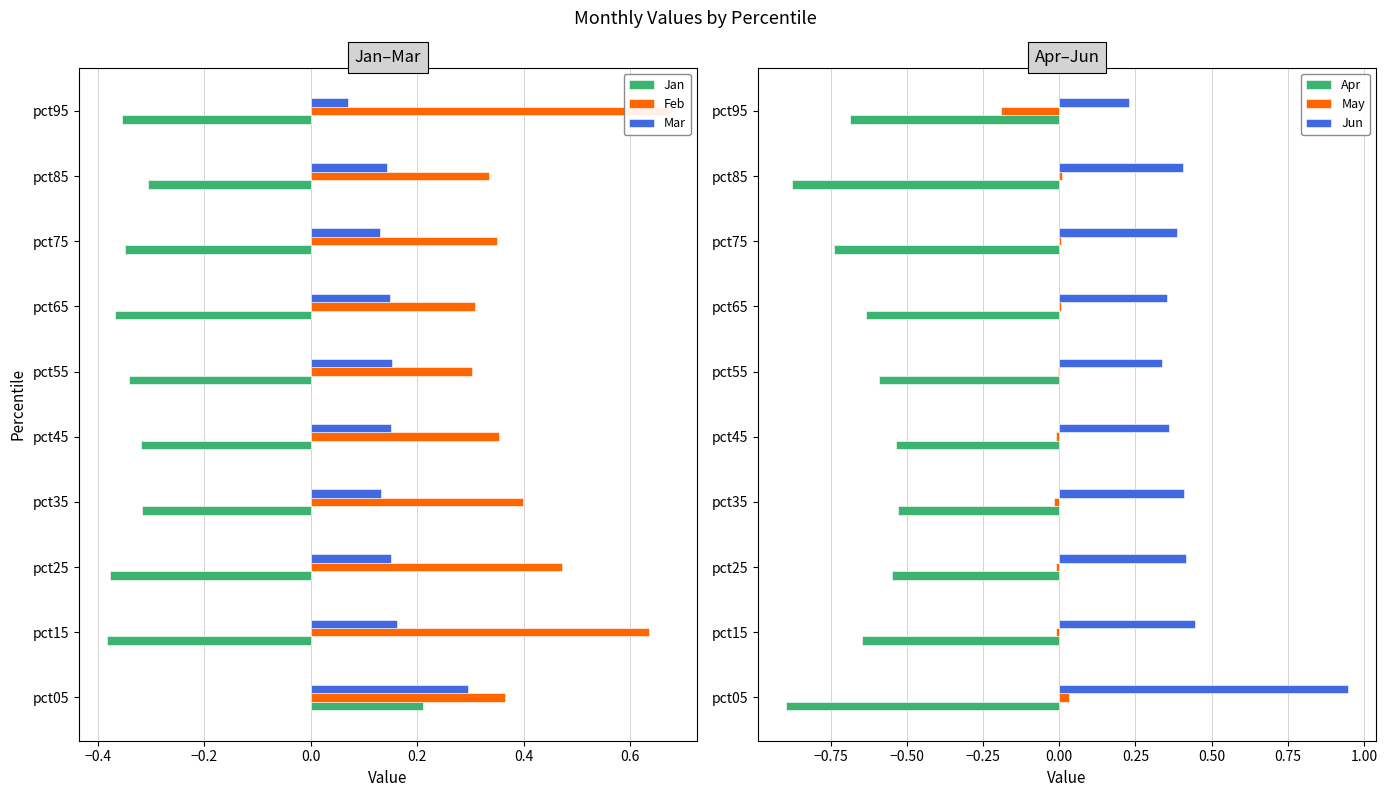

Is it true that May equals -0.0 at pct25?

True